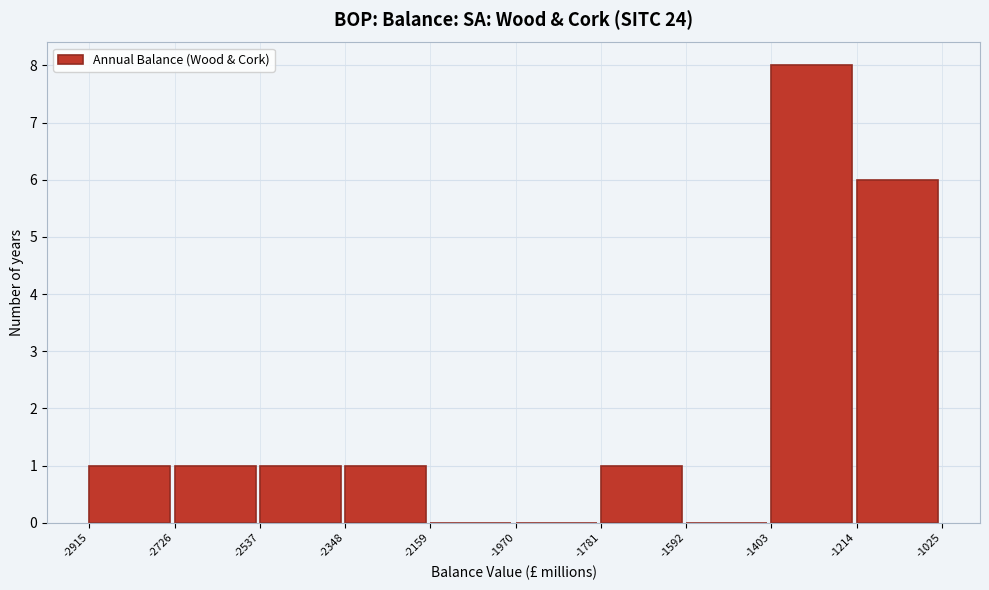

Which range on the x-axis has the tallest bar?

-1403 to -1214